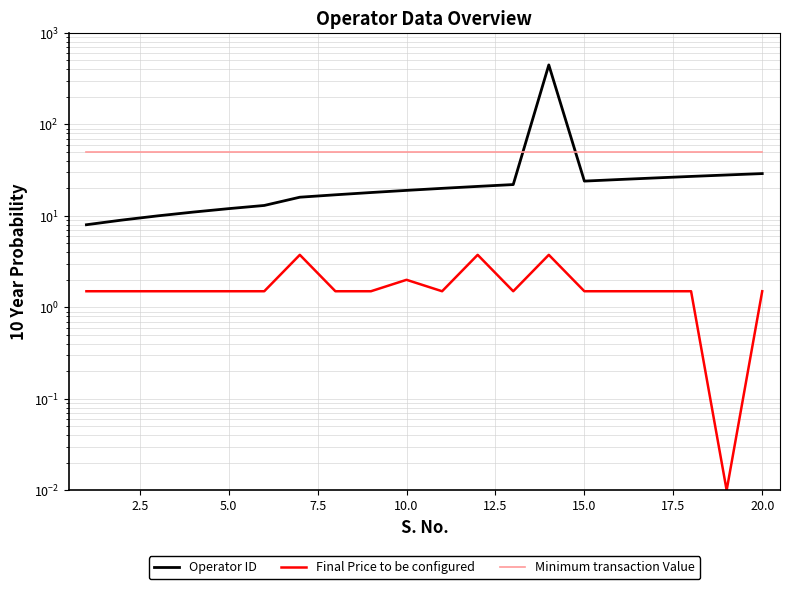

True or false: Final Price to be configured and Operator ID cross at least once.

False